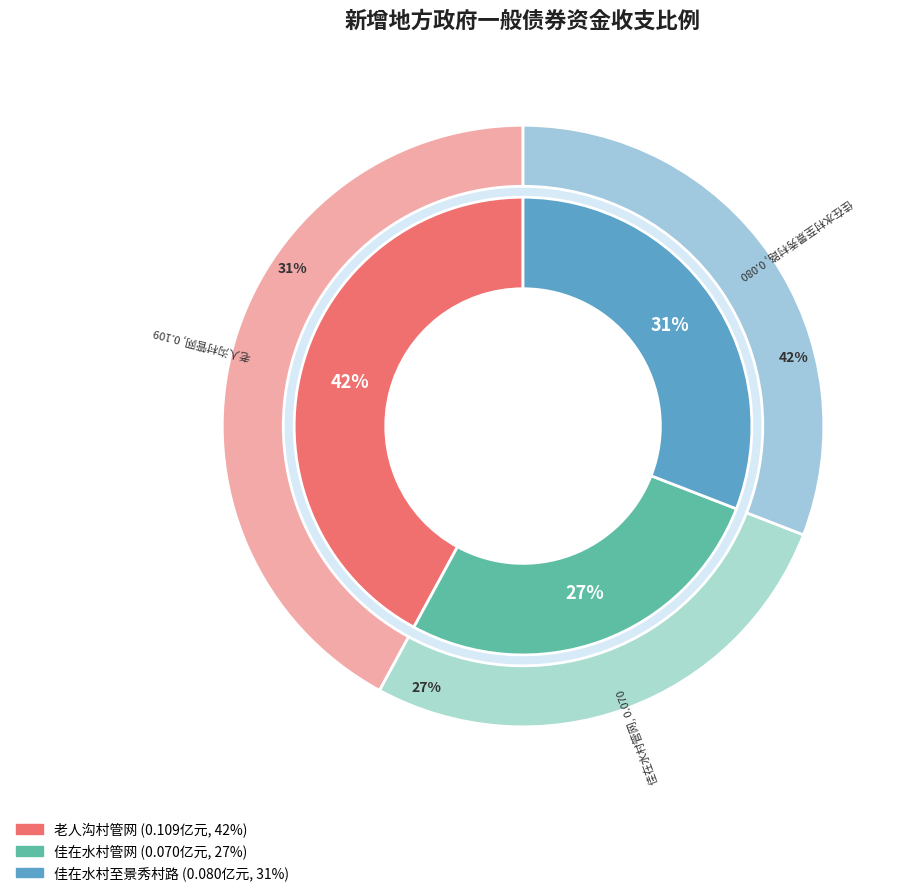

To the nearest percent, what percentage of the pie is 长白县新房子镇佳在水村地下管网建设项目?

27%